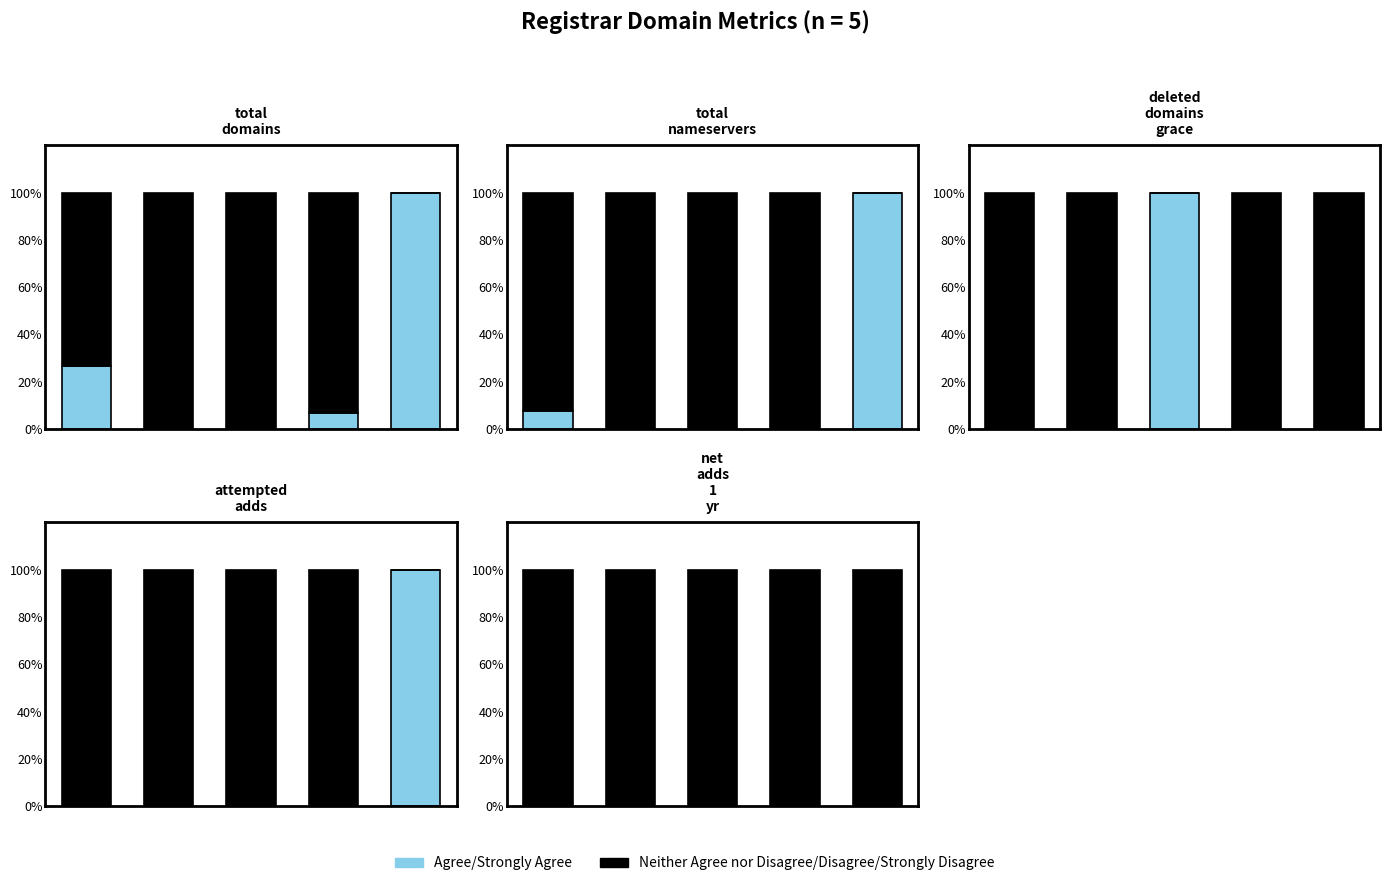

How many distinct data groups are displayed?

2